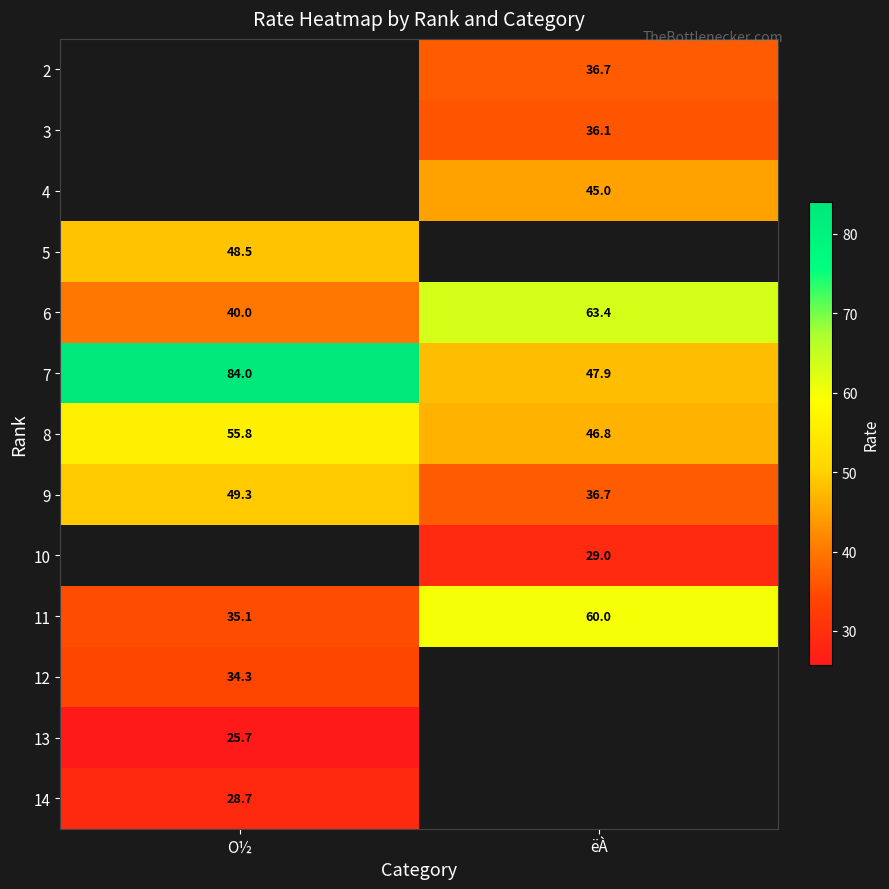

Which has a higher value, ëÀ or O½?

O½